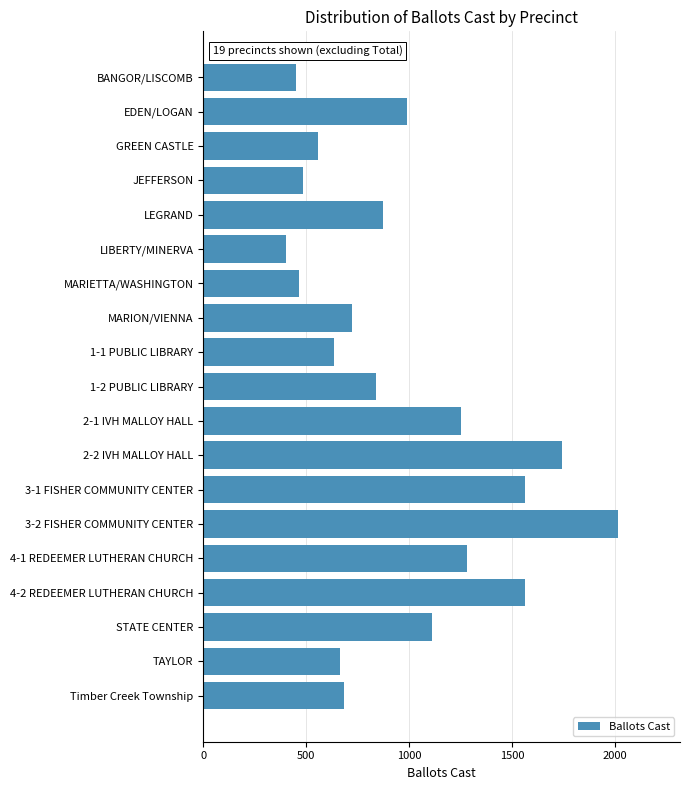

What is the average value?

962